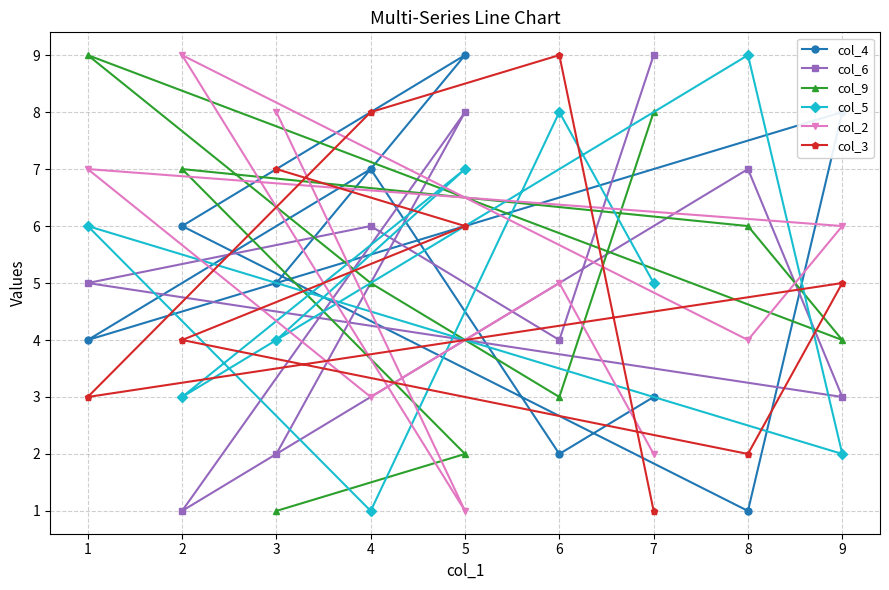

How many values in the col_9 series are below 5?

4